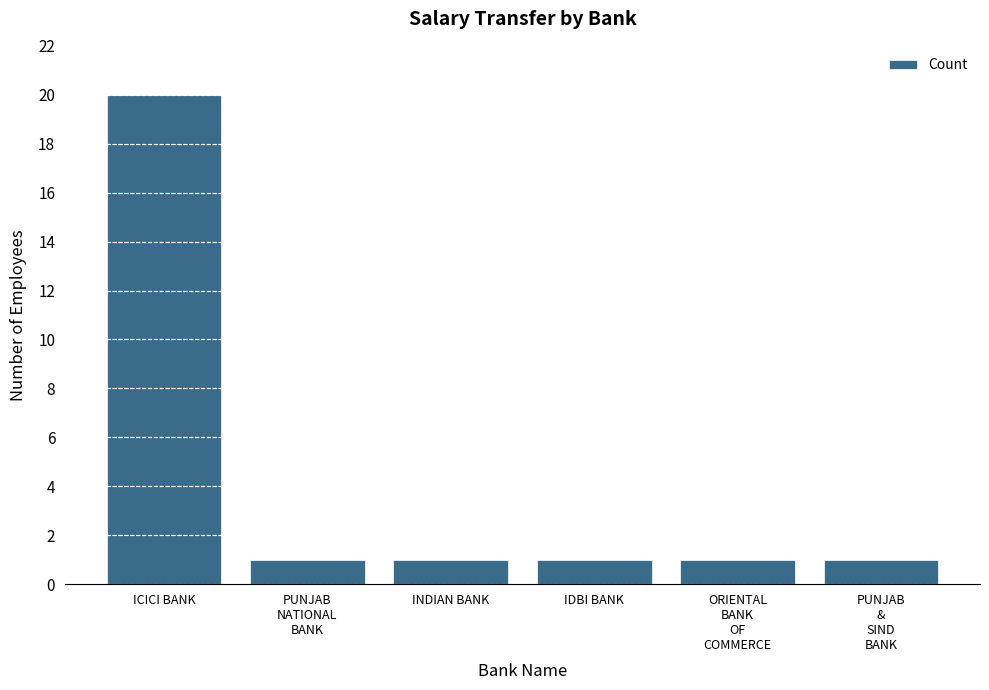

How many bars are there in total?

6